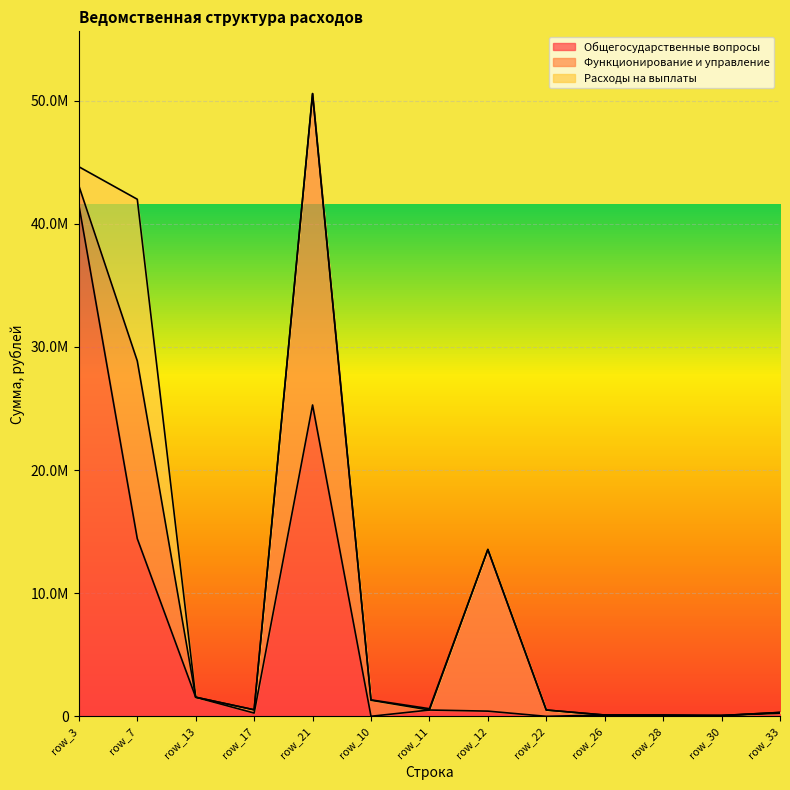

What is the difference between the Общегосударственные вопросы values at row_12 and row_13?

1124925